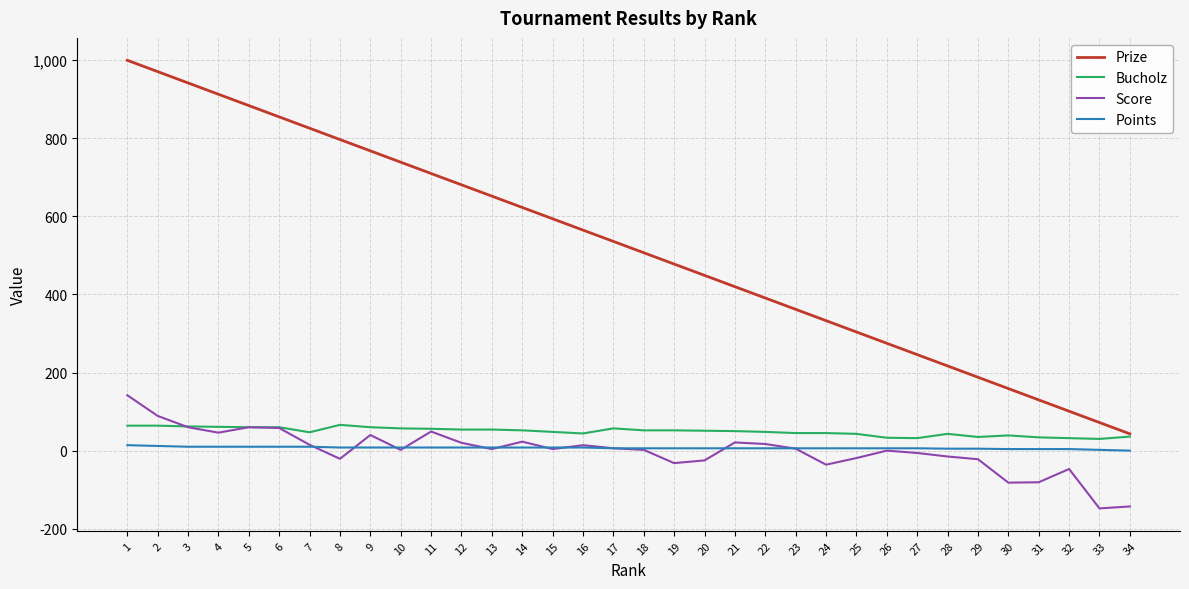

Between 7 and 23, which series saw the biggest shift?

Prize